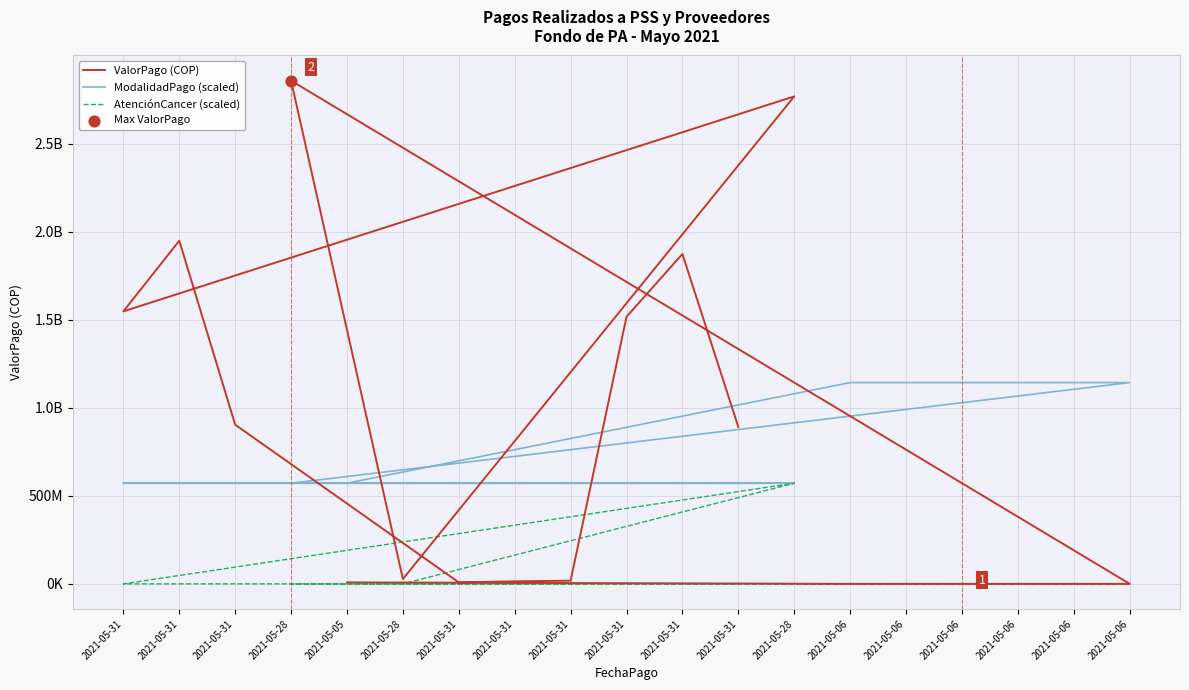

At how many categories does at least one series exceed 2304061600?

2